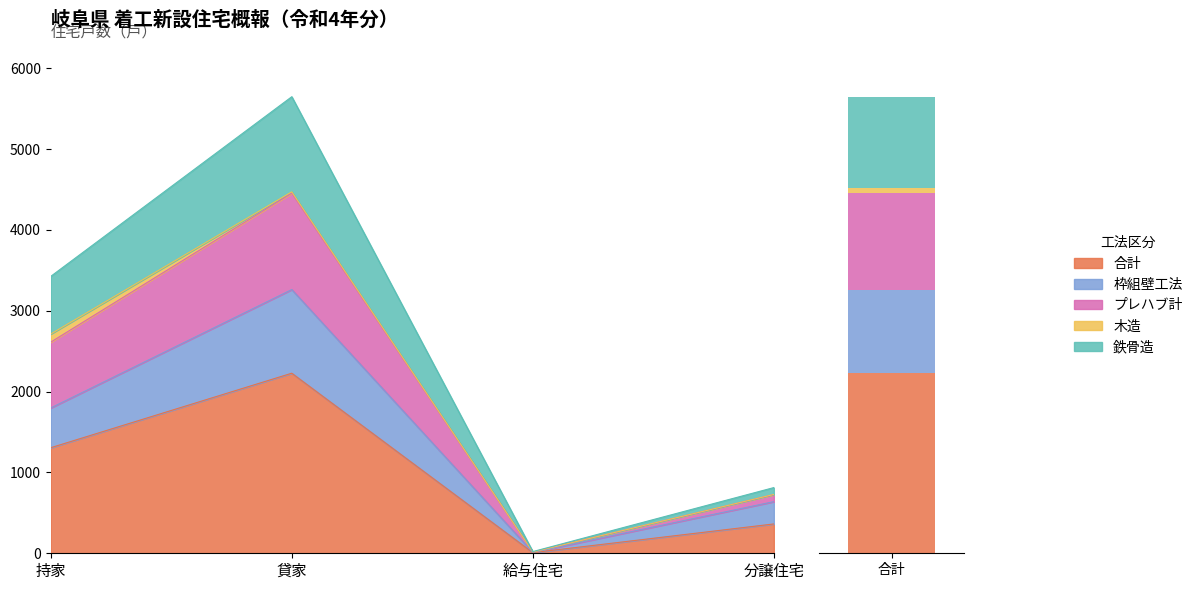

What is the lowest value of the プレハブ計 series?

21